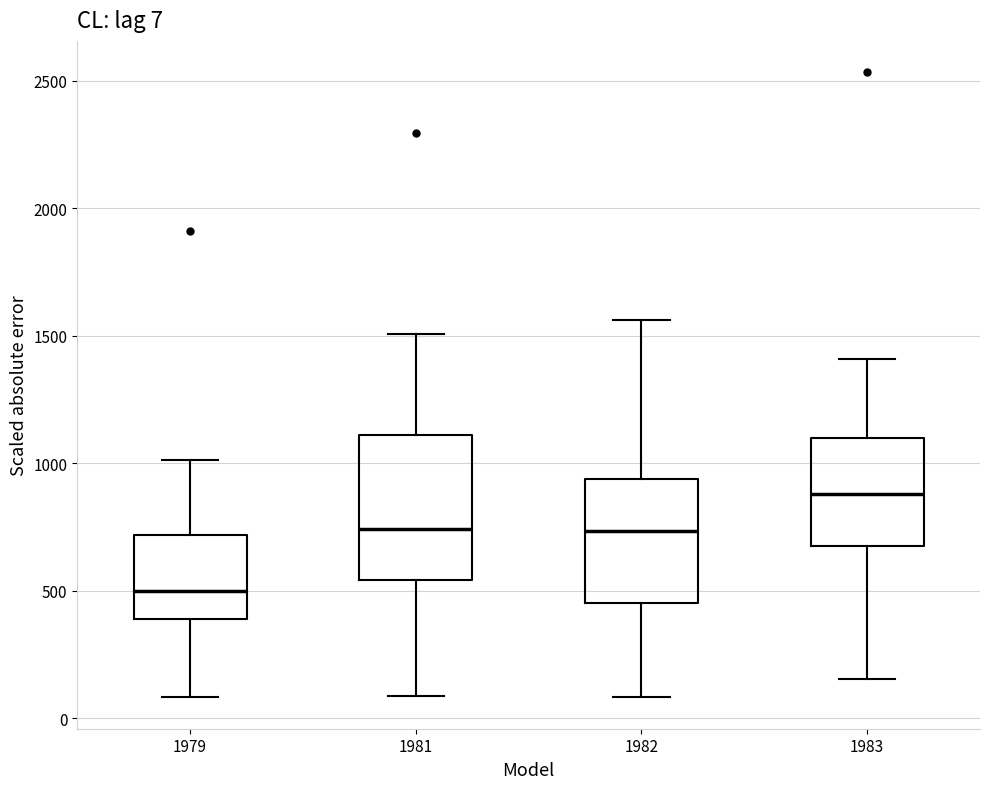

Comparing the boxes themselves (not the whiskers), which one is the tallest?

1981